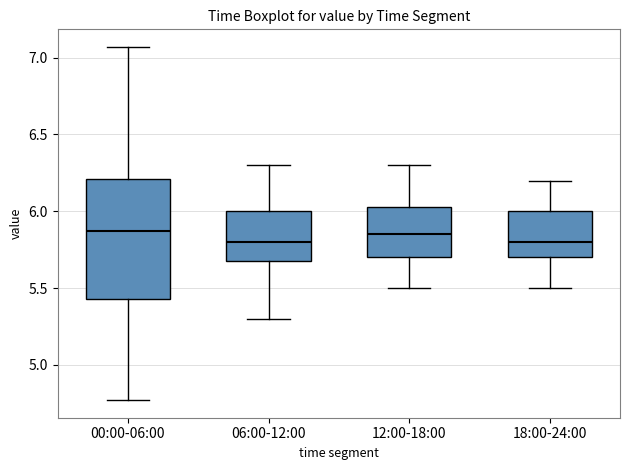

Comparing the boxes themselves (not the whiskers), which one is the tallest?

00:00-06:00